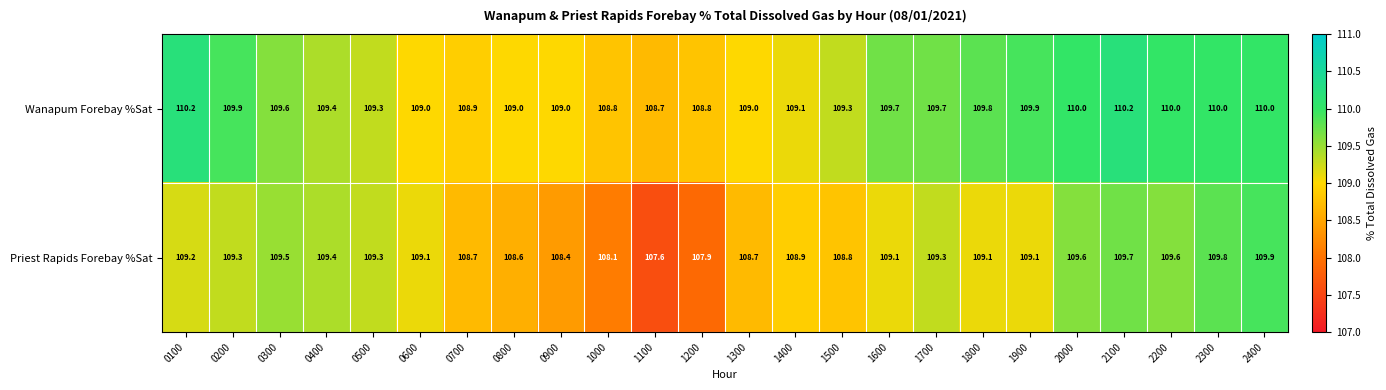

The value of Priest Rapids Forebay %Sat at 1900 is 182.2. True or false?

False